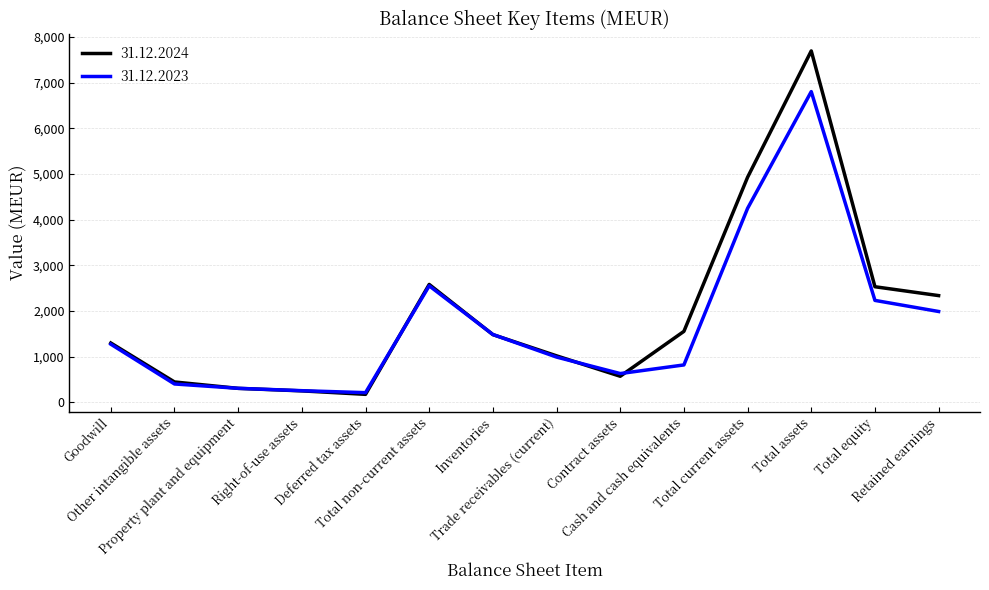

The 31.12.2024 series shows 7500 at Total current assets. True or false?

False